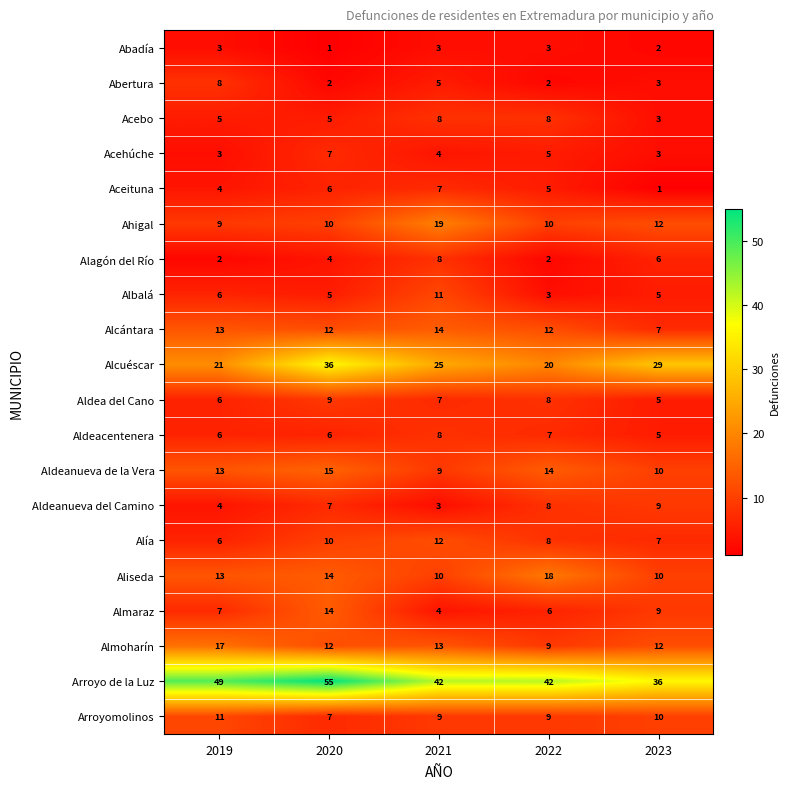

Which series has the largest range (max minus min)?

Arroyo de la Luz